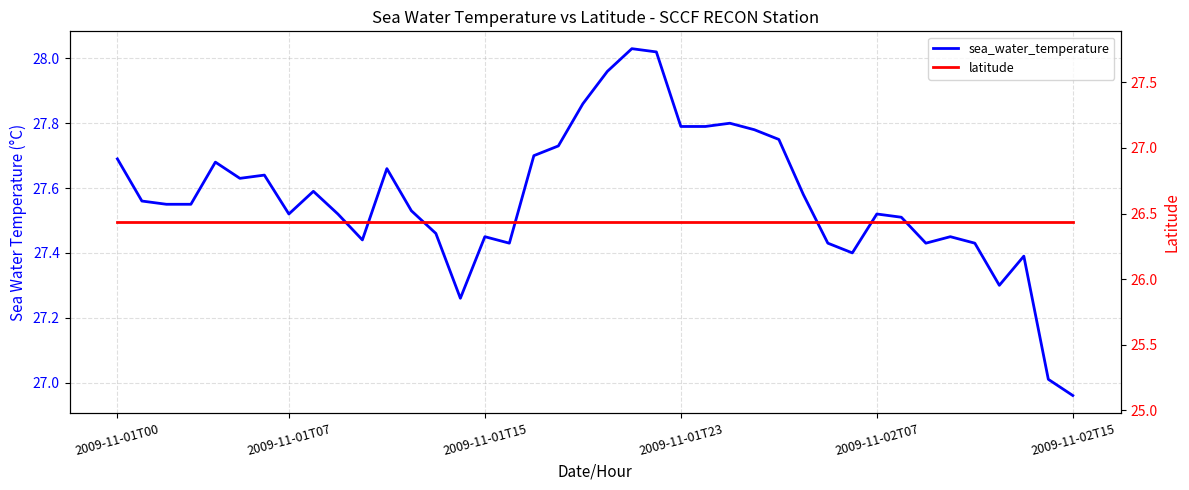

What are all the series names shown in the legend?

sea_water_temperature, latitude